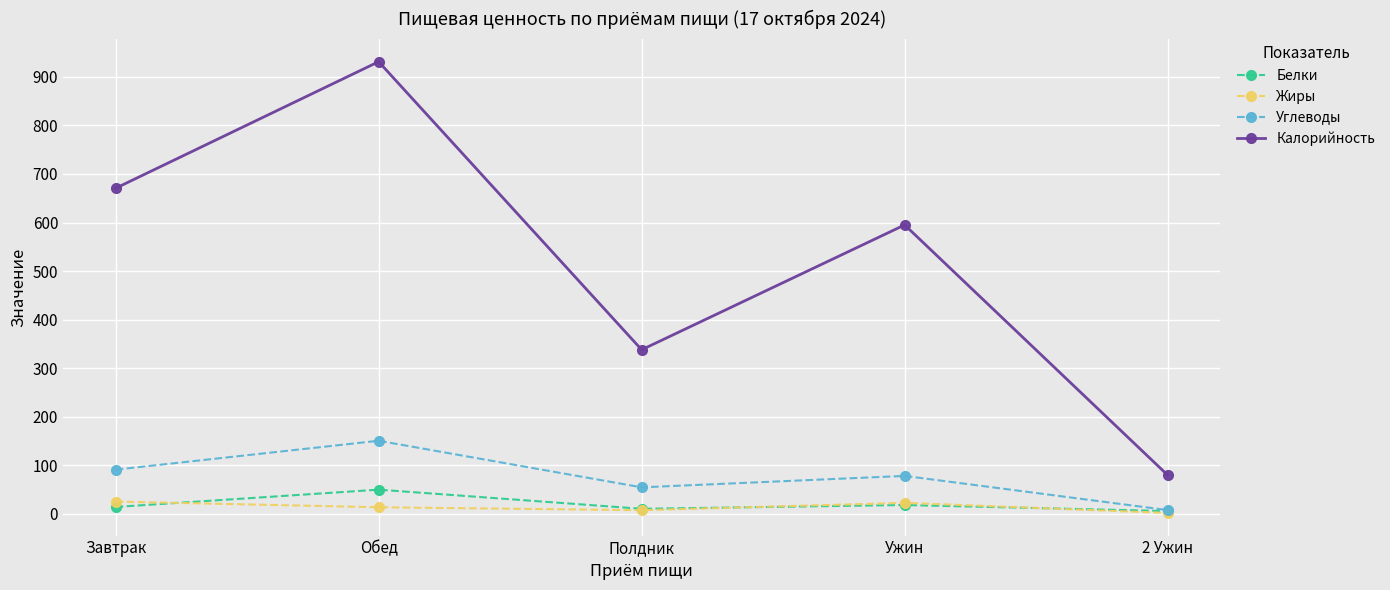

What is the value of the Углеводы point at the 4th from the left?

78.4